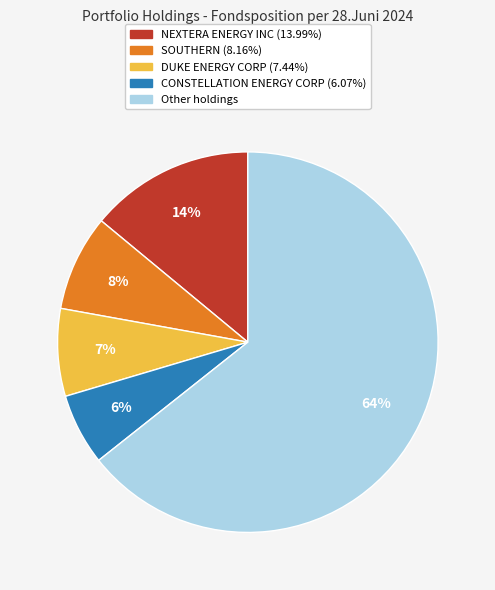

To the nearest percent, what is the average slice percentage?

20%